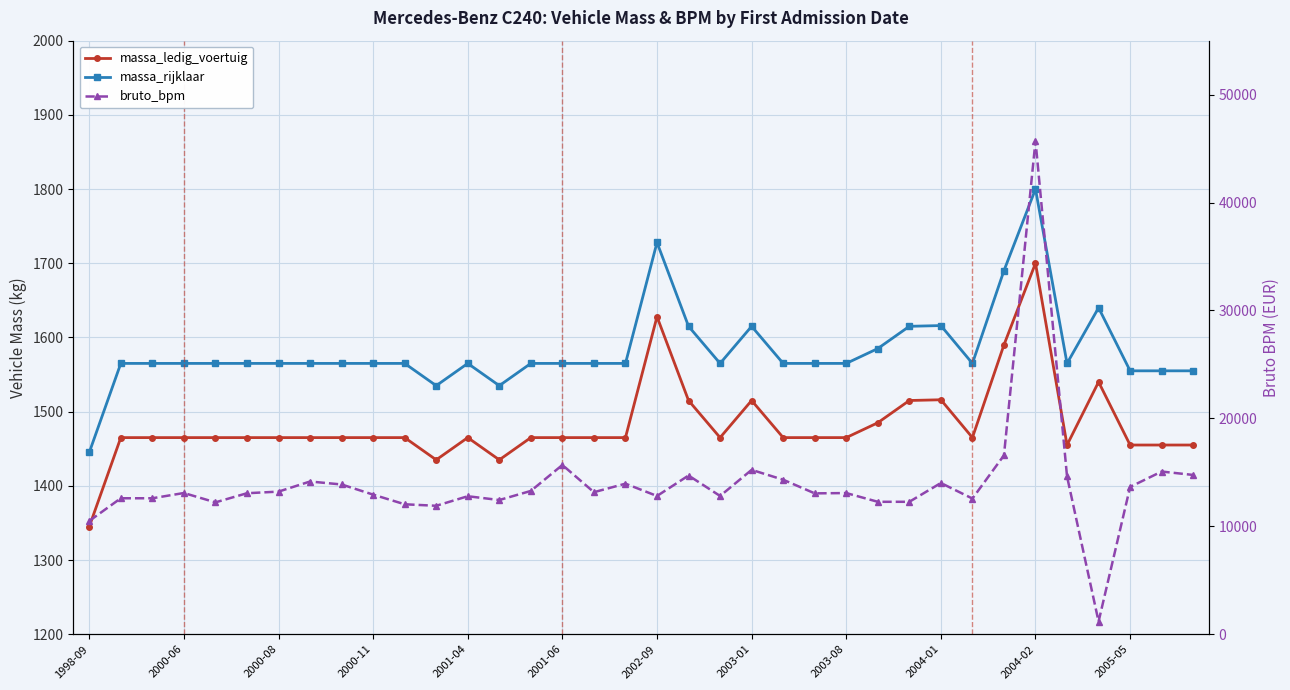

Is this an area chart (filled region under the line)?

No